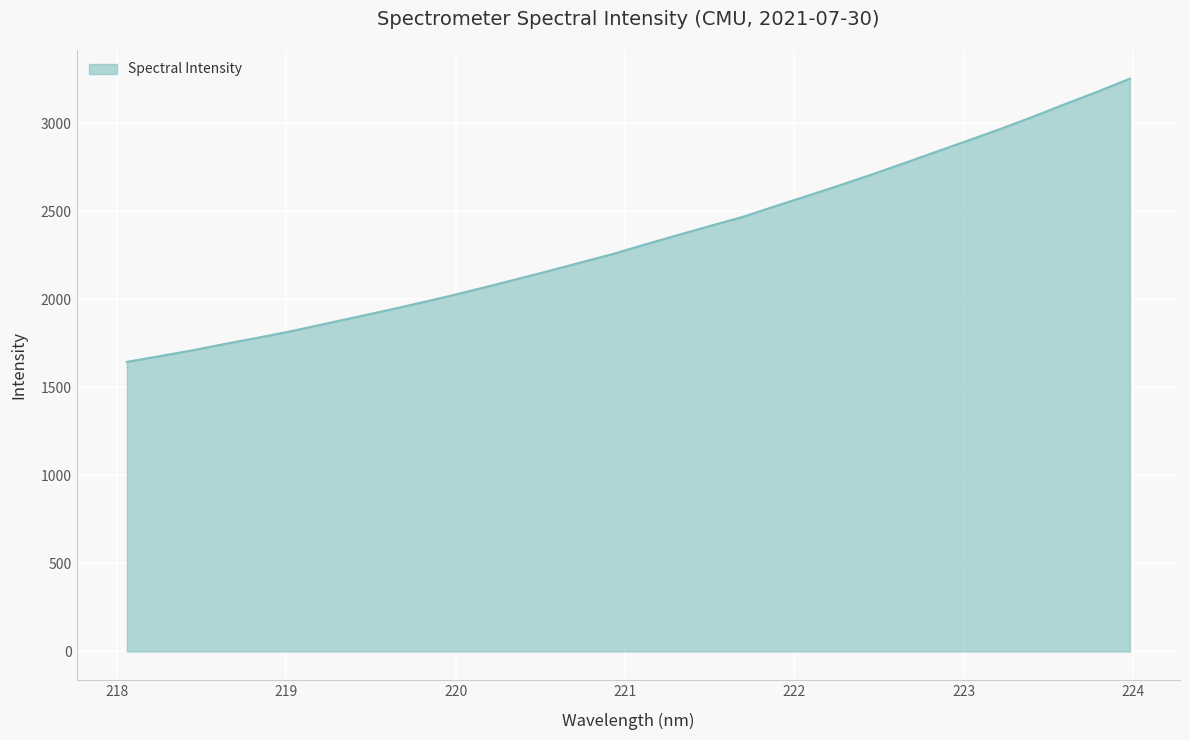

What is the smallest value displayed?

1644.3